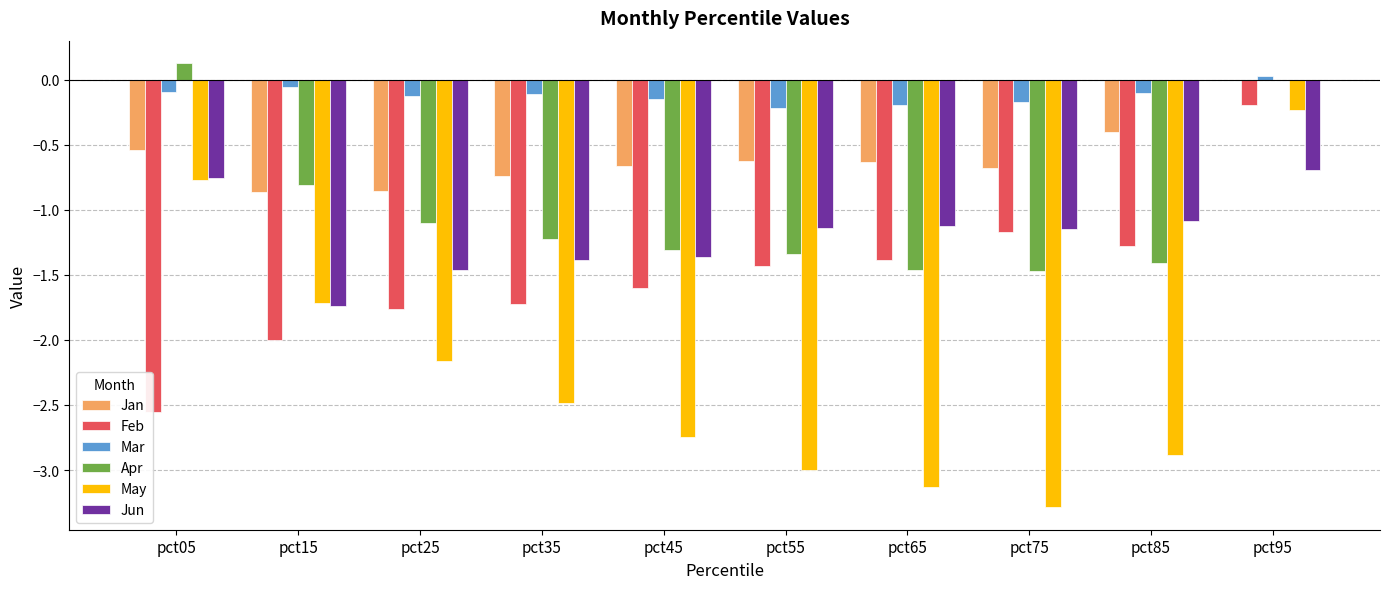

How many data points in Jun are above -1?

2